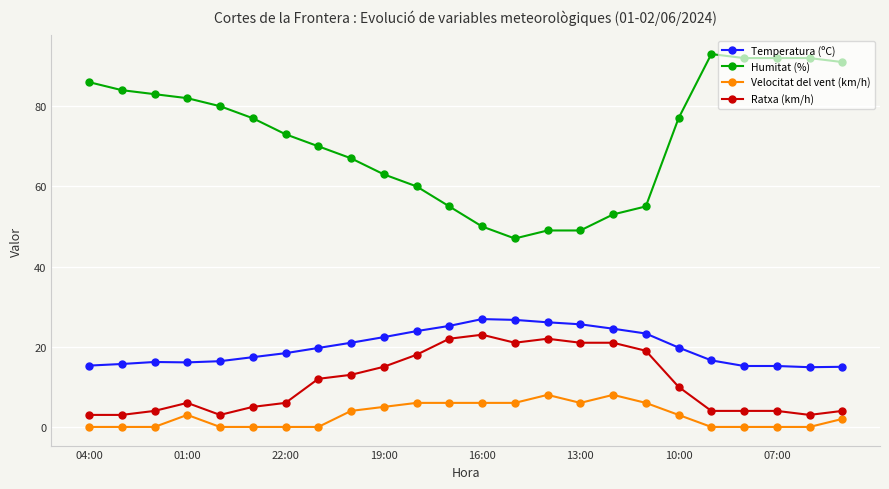

What is the maximum value shown in the chart?

93.0